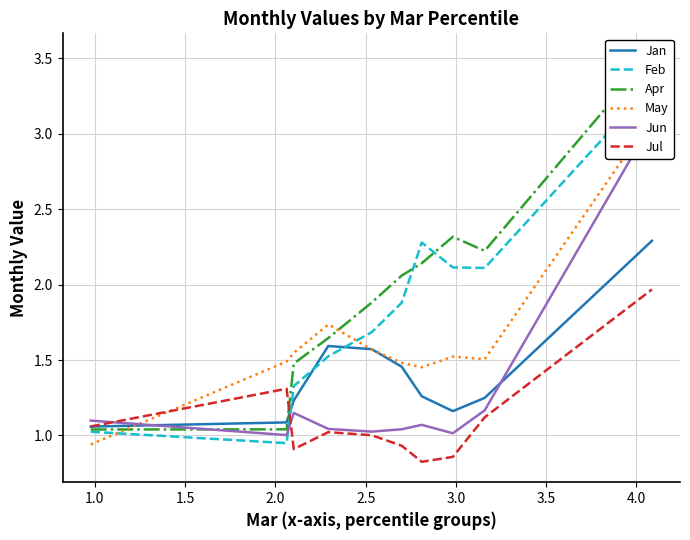

What is the maximum value for Jan?

2.3